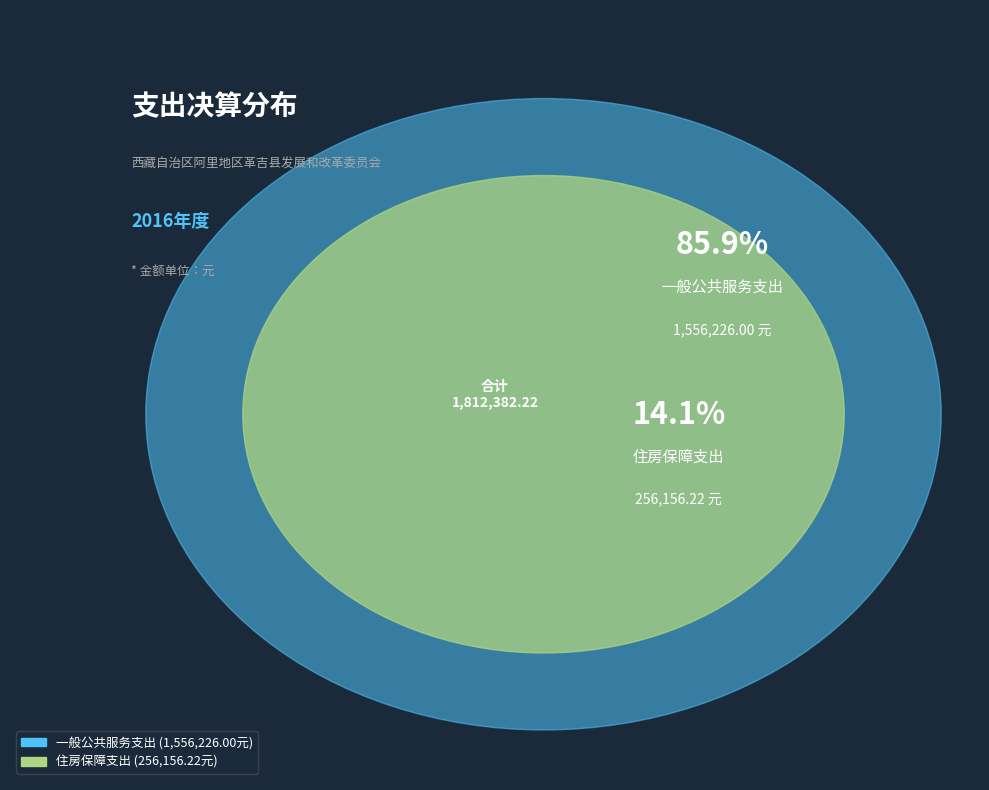

Combined, do 一般公共服务支出 and 住房保障支出 account for over 50%?

Yes